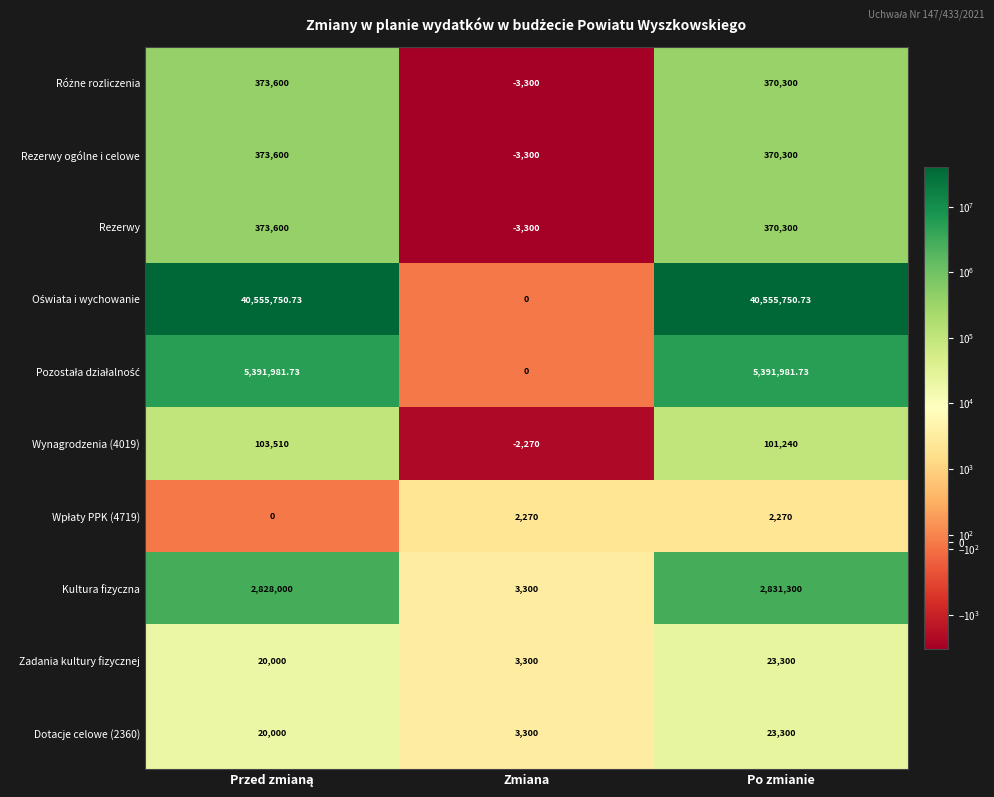

Which category has the lowest value across all series?

Zmiana